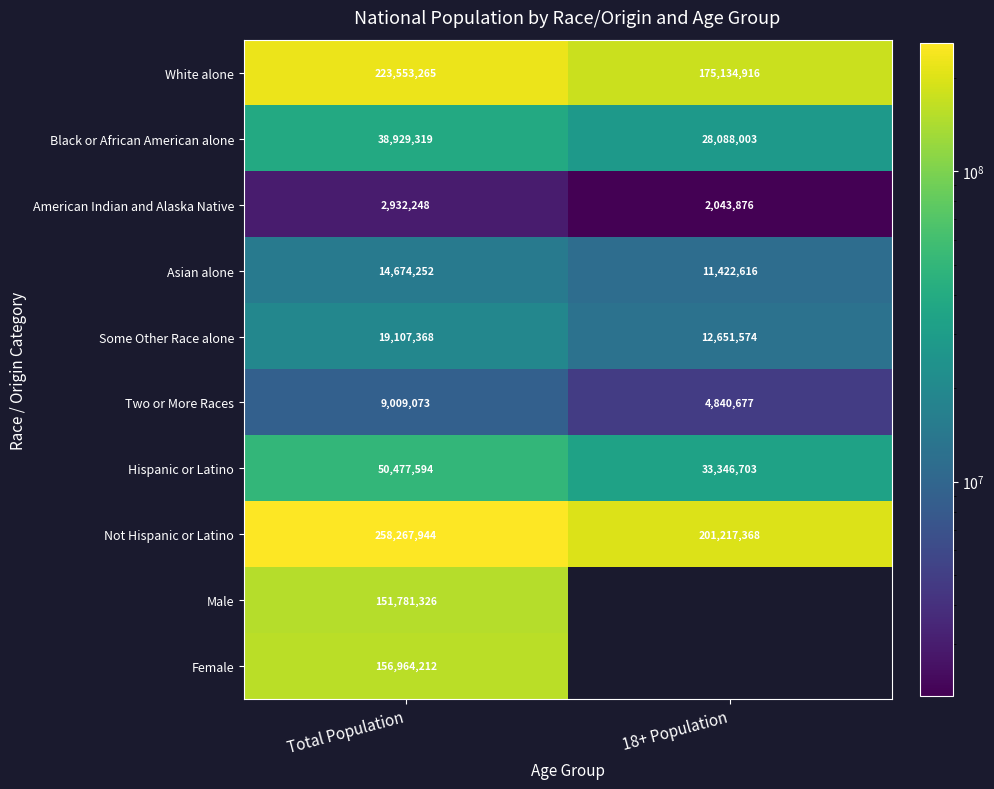

Which category has the highest value in the Not Hispanic or Latino series?

Total Population